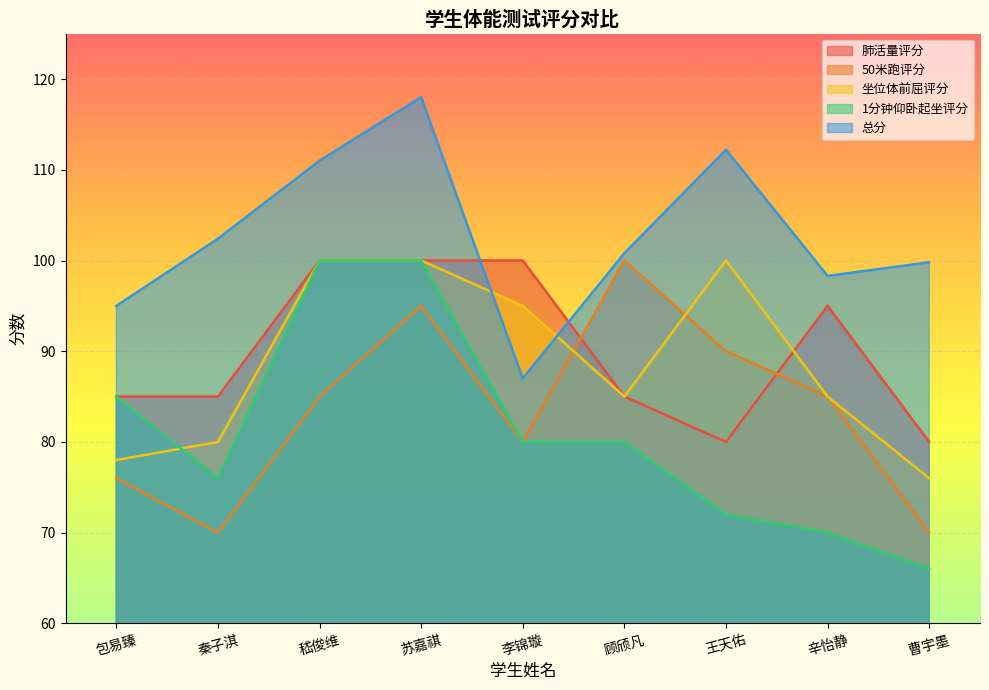

Where is the first local minimum for 肺活量评分?

王天佑